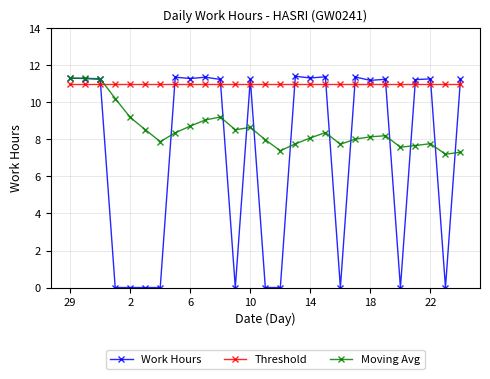

List the series in order of their overall mean, highest first.

Threshold, Moving Avg, Work Hours